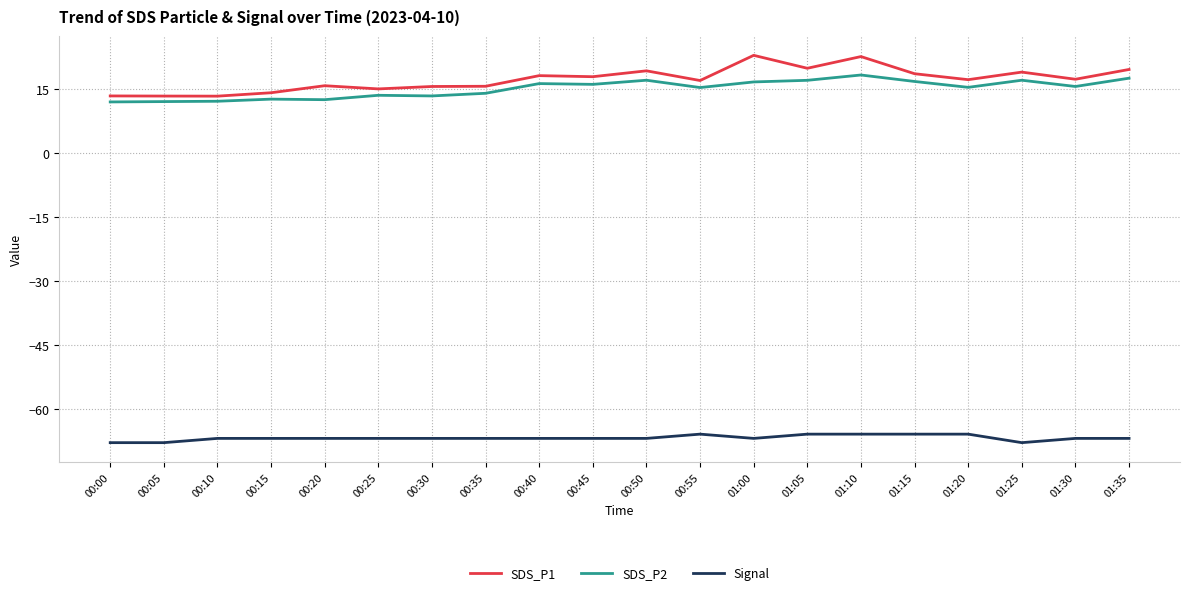

True or false: SDS_P1 has a value of 13.4 at 00:10.

True